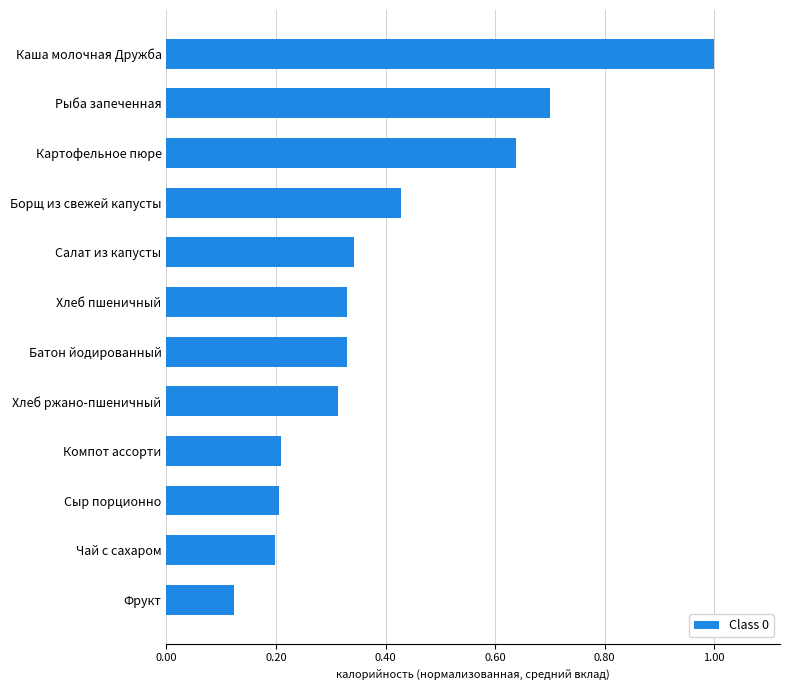

How many distinct data groups are displayed?

1